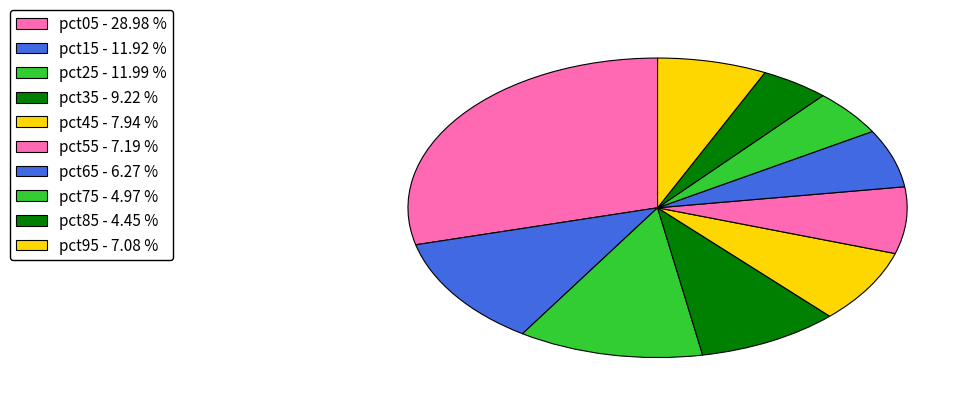

How many segments does this pie chart have?

10